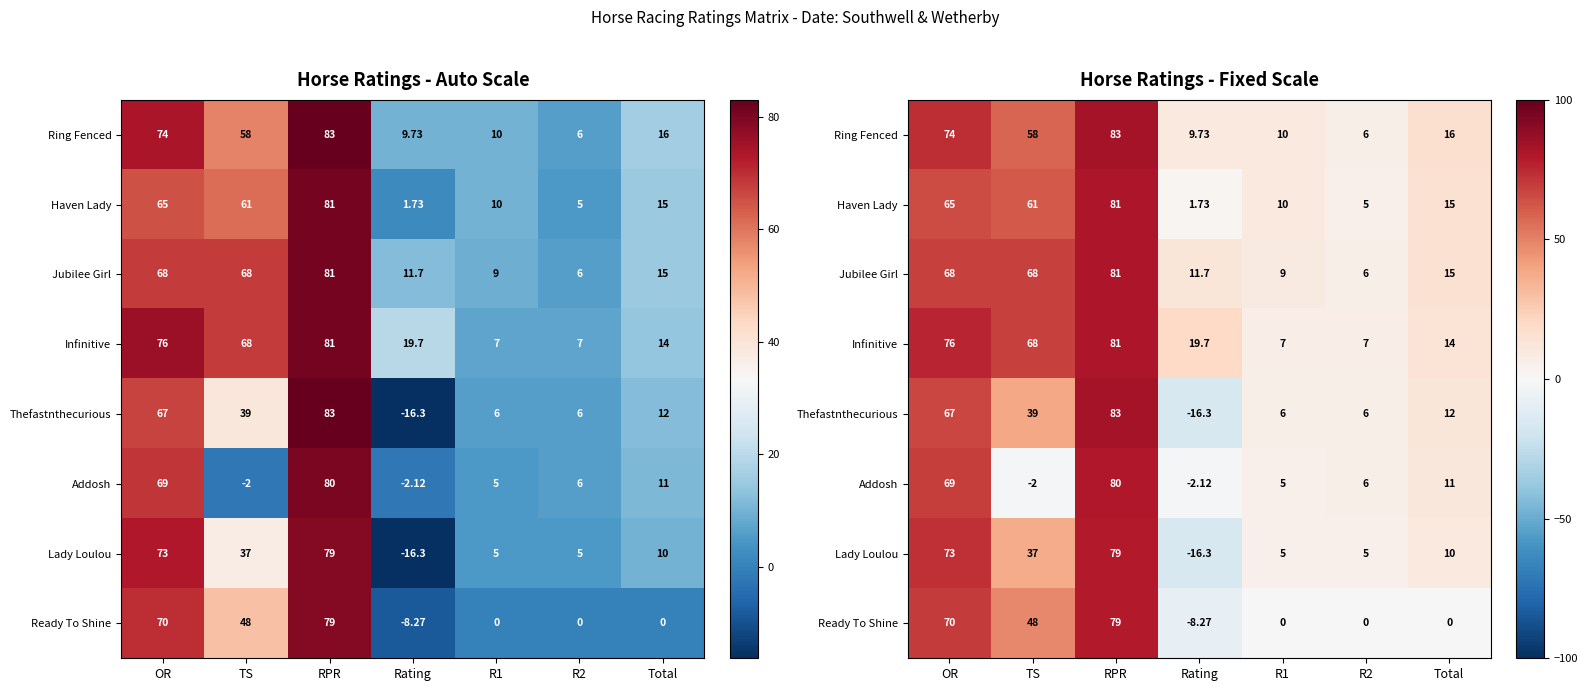

Rank the series at TS from lowest to highest value.

Addosh, Lady Loulou, Thefastnthecurious, Ready To Shine, Ring Fenced, Haven Lady, Jubilee Girl, Infinitive